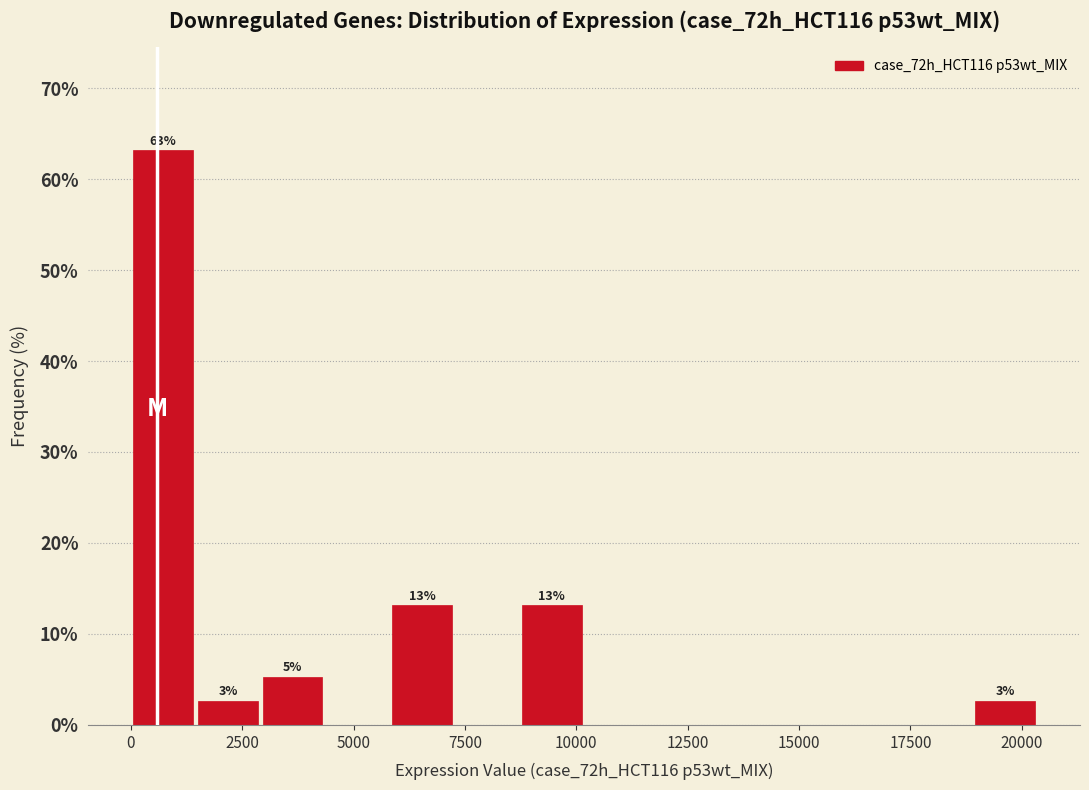

Read against the x-axis, roughly where is the centre of the tallest bar?

500